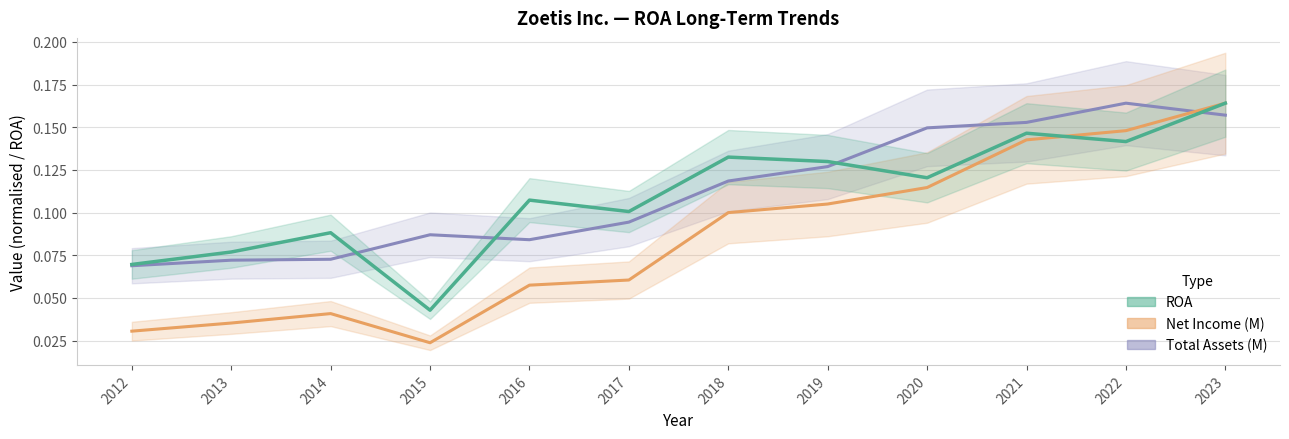

True or false: Net Income (M) and ROA intersect in this chart.

True